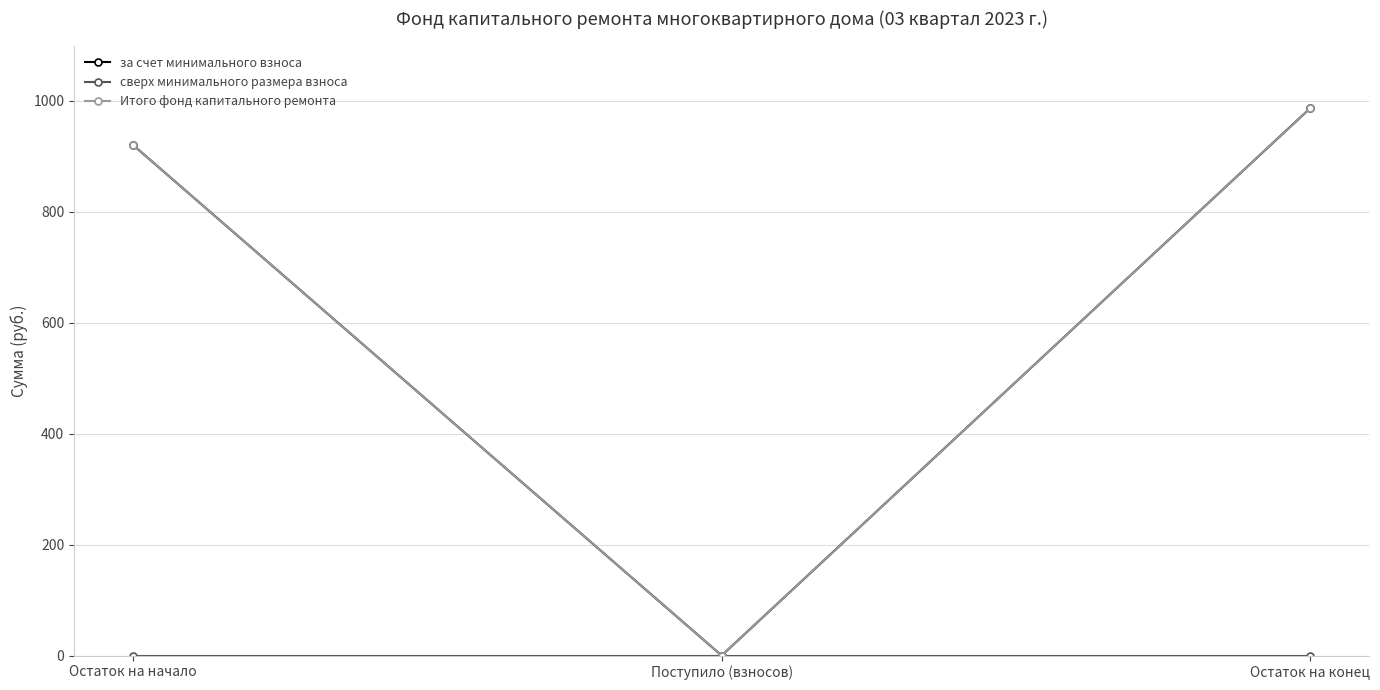

Reading left to right, list all the values displayed in this chart.

за счет минимального взноса: 920.9	0.0	987.3
сверх минимального размера взноса: 0.0	0.0	0.0
Итого фонд капитального ремонта: 920.9	0.0	987.3